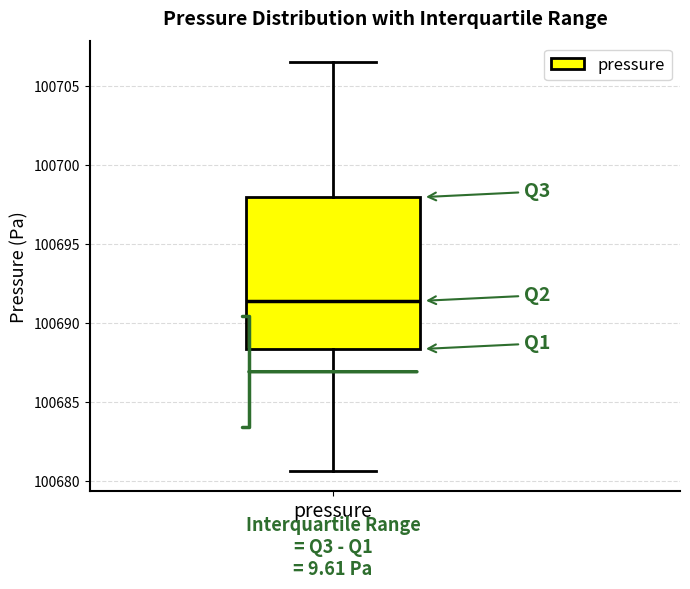

Where does the upper whisker of the box for pressure end on the y-axis? The values are not printed on the chart, so give them approximately, as read against the axis.

100706.5